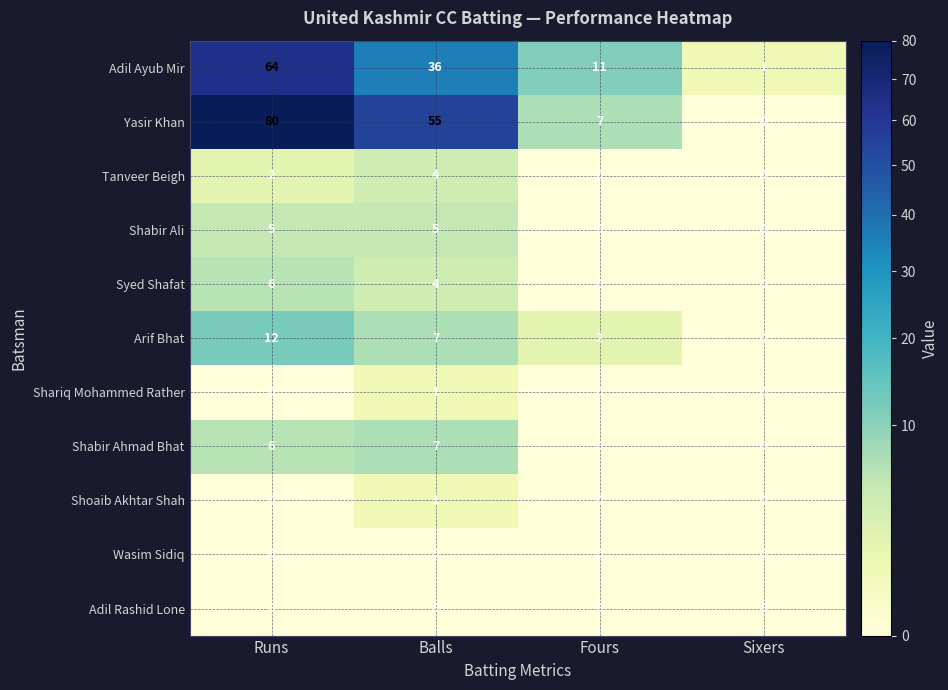

Between Balls and Sixers, which series saw the biggest shift?

Yasir Khan